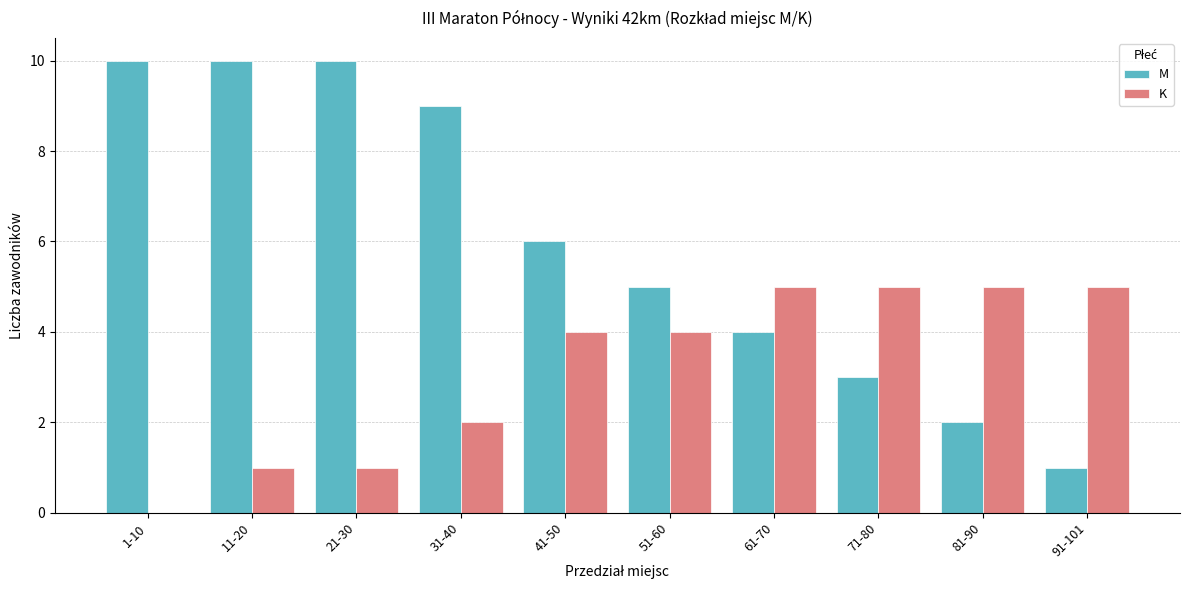

What is the maximum value for K?

5